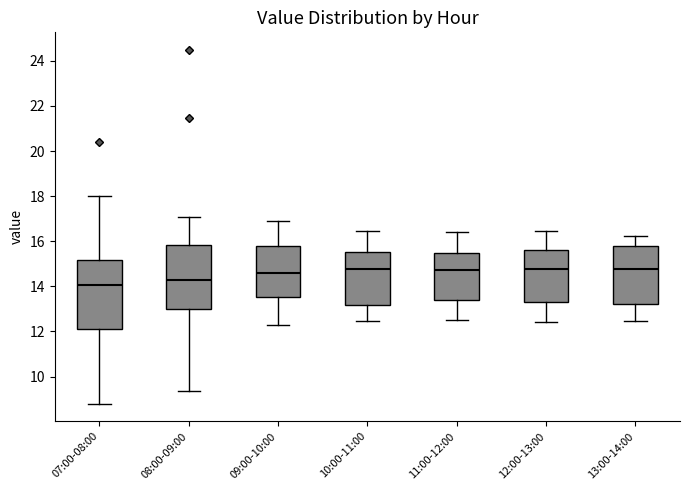

Reading left to right, read every box against the y-axis: the position of its median line, the range the box covers, and the ends of its whiskers. The values are not printed on the chart, so give them approximately, as read against the axis.

07:00-08:00: median 14.0, box 12.0 to 15.2, whiskers 8.8 to 18.0
08:00-09:00: median 14.4, box 13.0 to 15.8, whiskers 9.4 to 17.0
09:00-10:00: median 14.6, box 13.6 to 15.8, whiskers 12.4 to 17.0
10:00-11:00: median 14.8, box 13.2 to 15.6, whiskers 12.4 to 16.4
11:00-12:00: median 14.8, box 13.4 to 15.4, whiskers 12.6 to 16.4
12:00-13:00: median 14.8, box 13.2 to 15.6, whiskers 12.4 to 16.4
13:00-14:00: median 14.8, box 13.2 to 15.8, whiskers 12.4 to 16.2